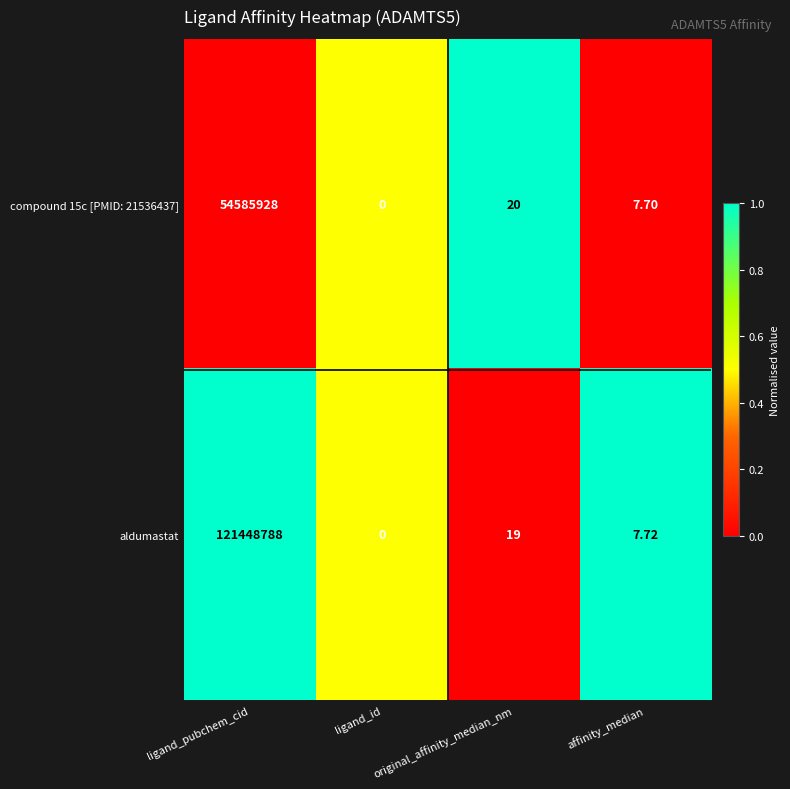

At which label does aldumastat first exceed 19?

ligand_pubchem_cid